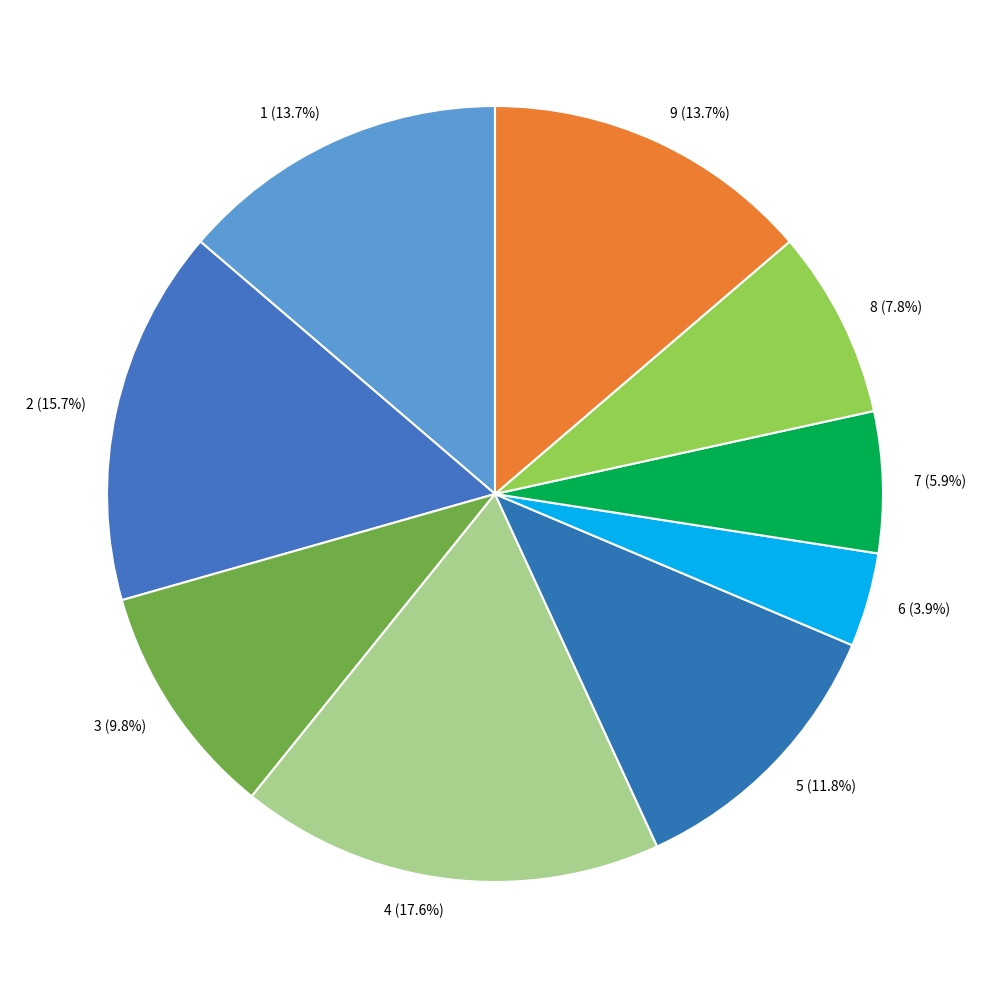

How many slices are in this pie chart?

9